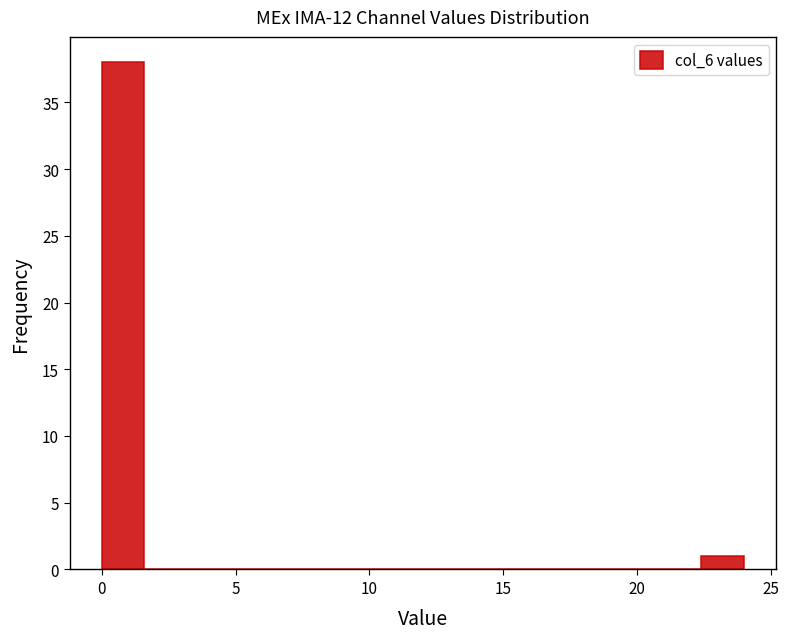

Around what value on the x-axis is the tallest bar? Give the approximate position of its centre, as read against the axis.

1.0